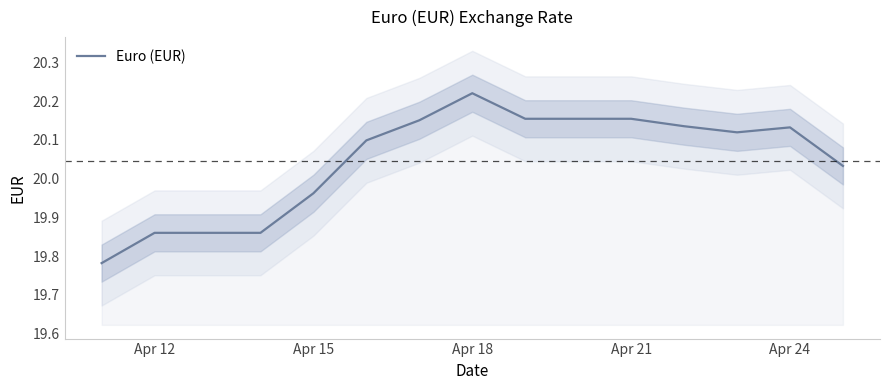

Reading right to left, transcribe all the data shown in this chart.

20.0	20.1	20.1	20.1	20.2	20.2	20.2	20.2	20.2	20.1	20.0	19.9	19.9	19.9	19.8